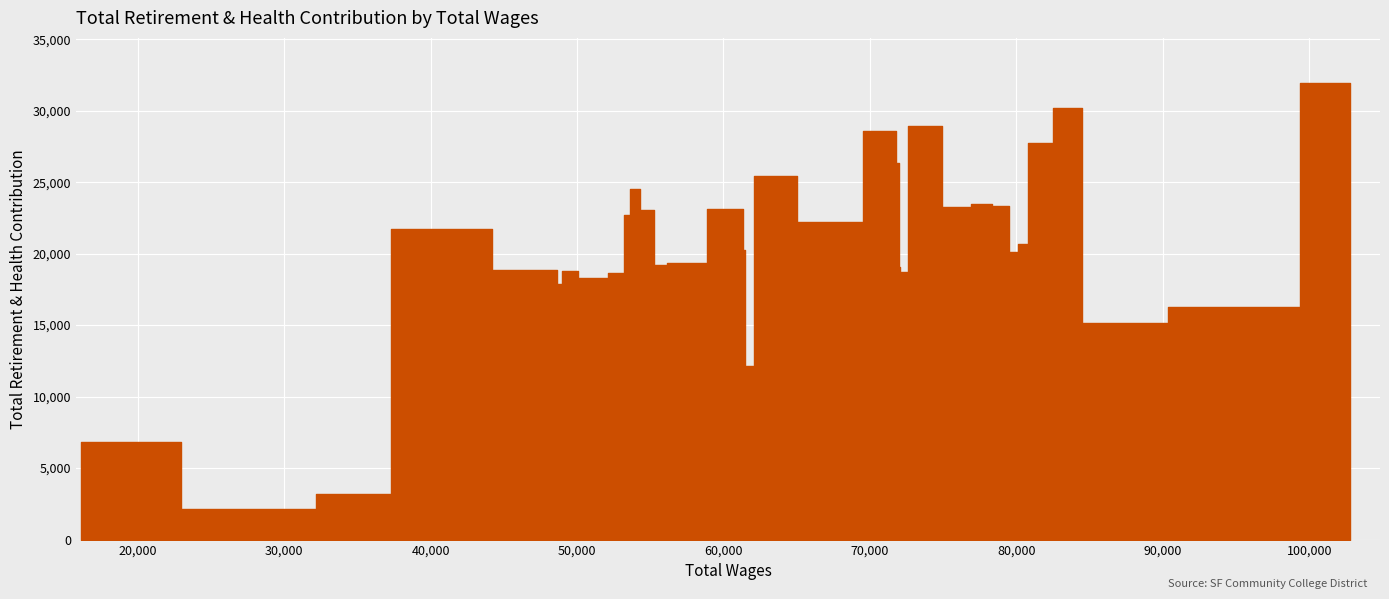

Which category has the lowest value across all series?

29761